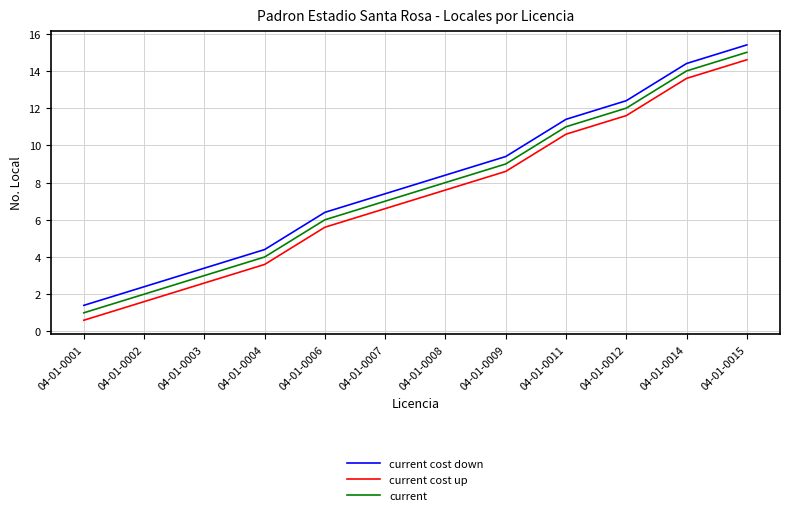

Reading left to right, list all the values displayed in this chart.

current cost down: 1.4	2.4	3.4	4.4	6.4	7.4	8.4	9.4	11.4	12.4	14.4	15.4
current cost up: 0.6	1.6	2.6	3.6	5.6	6.6	7.6	8.6	10.6	11.6	13.6	14.6
current: 1.0	2.0	3.0	4.0	6.0	7.0	8.0	9.0	11.0	12.0	14.0	15.0